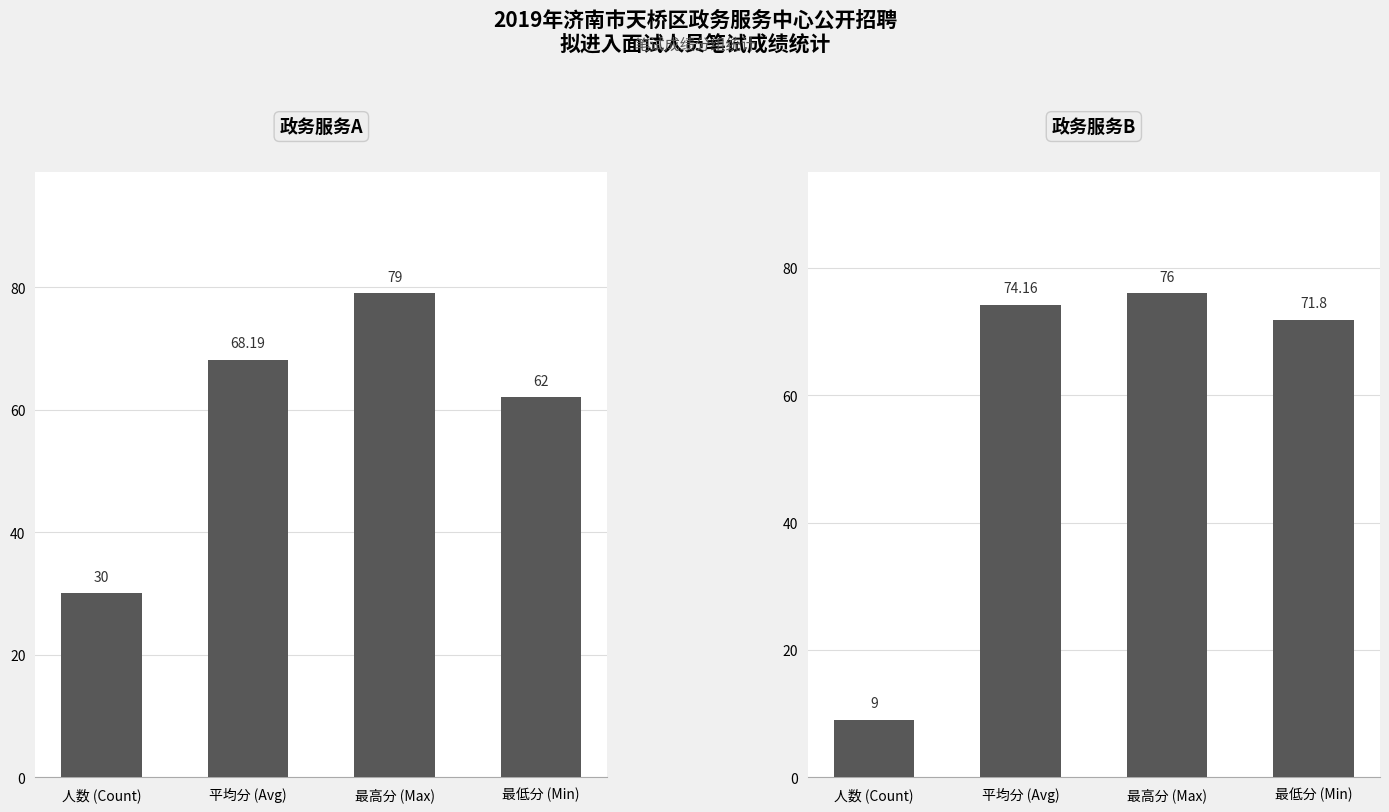

Reading left to right, transcribe all the data shown in this chart.

政务服务A: 人数 (Count)=30.0	平均分 (Avg)=68.2	最高分 (Max)=79.0	最低分 (Min)=62.0
政务服务B: 人数 (Count)=9.0	平均分 (Avg)=74.2	最高分 (Max)=76.0	最低分 (Min)=71.8